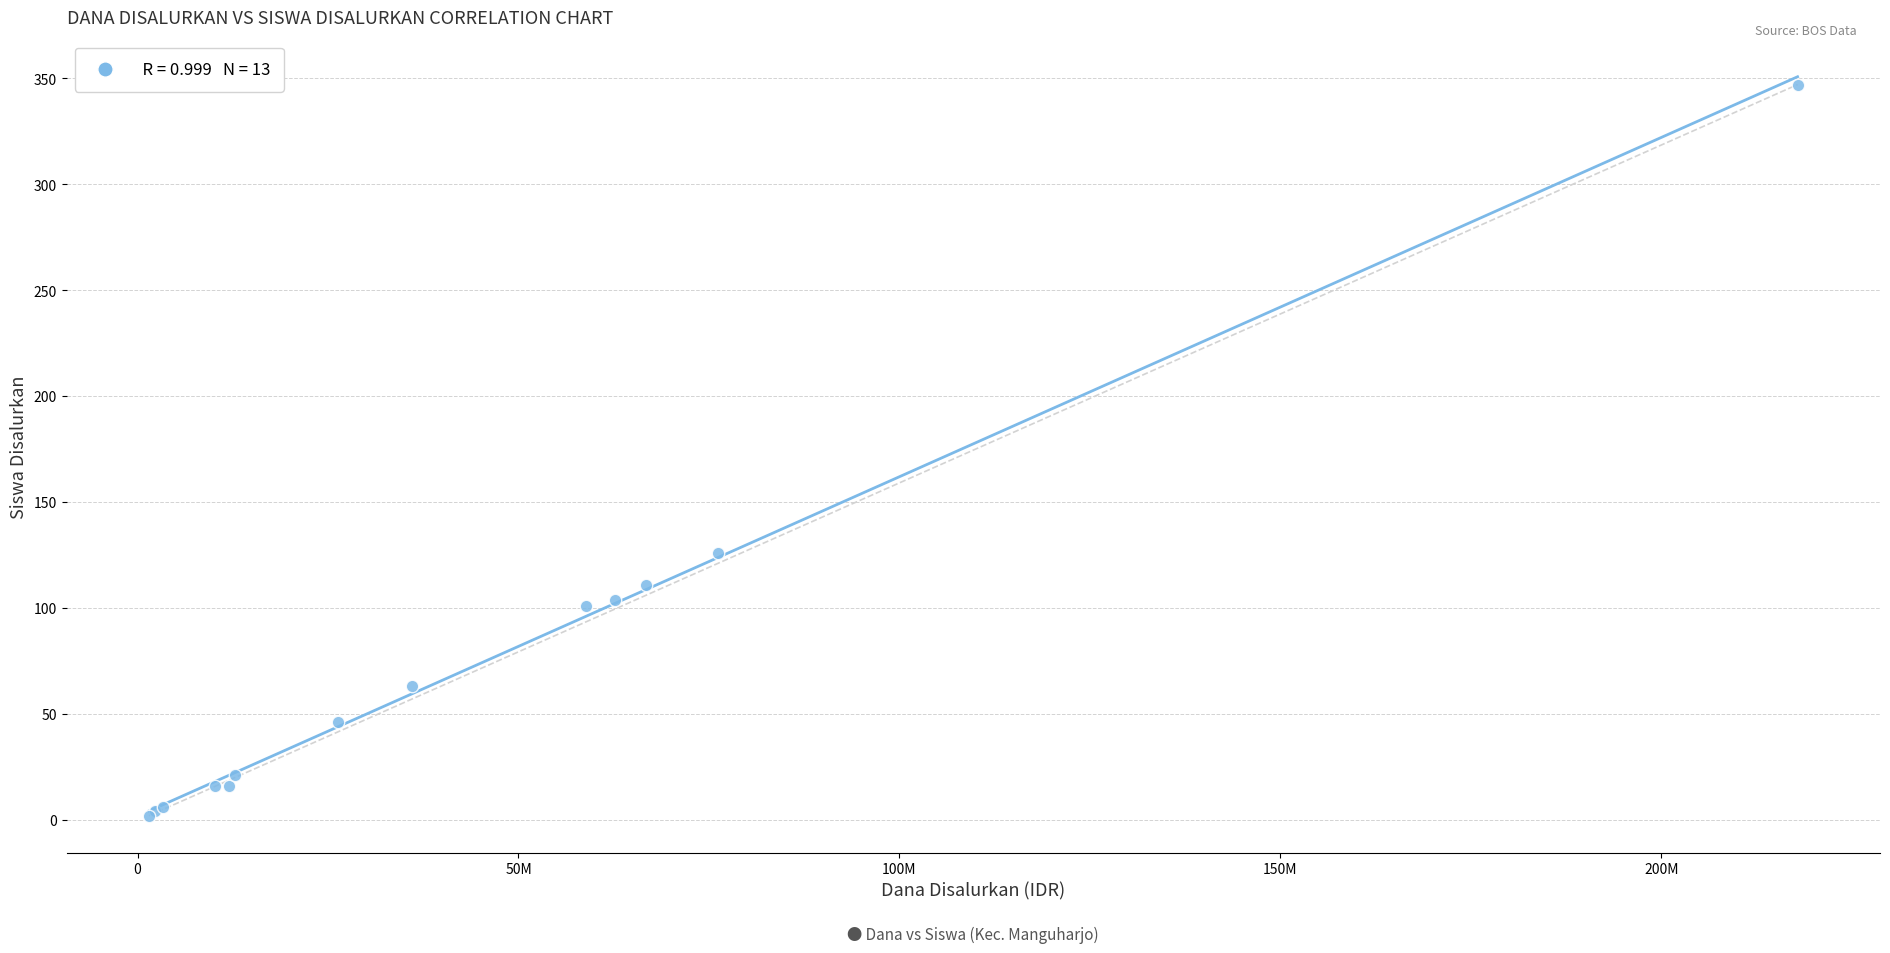

What Y value in the scatter plot is closest to 174?

126